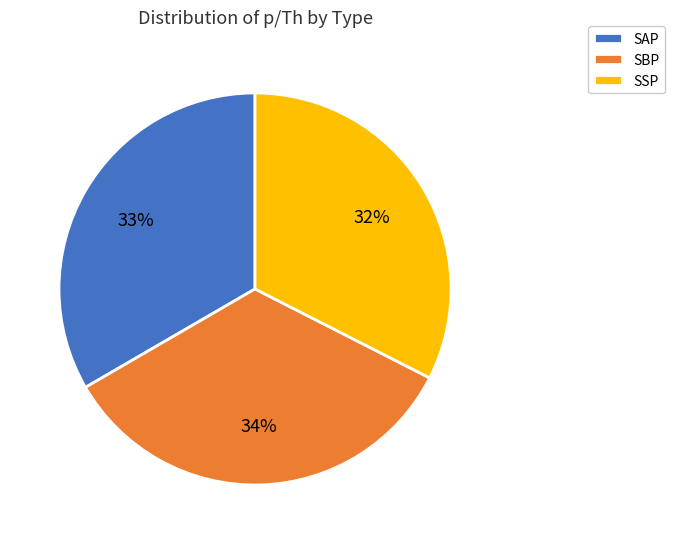

What is the largest slice in the pie chart?

SBP